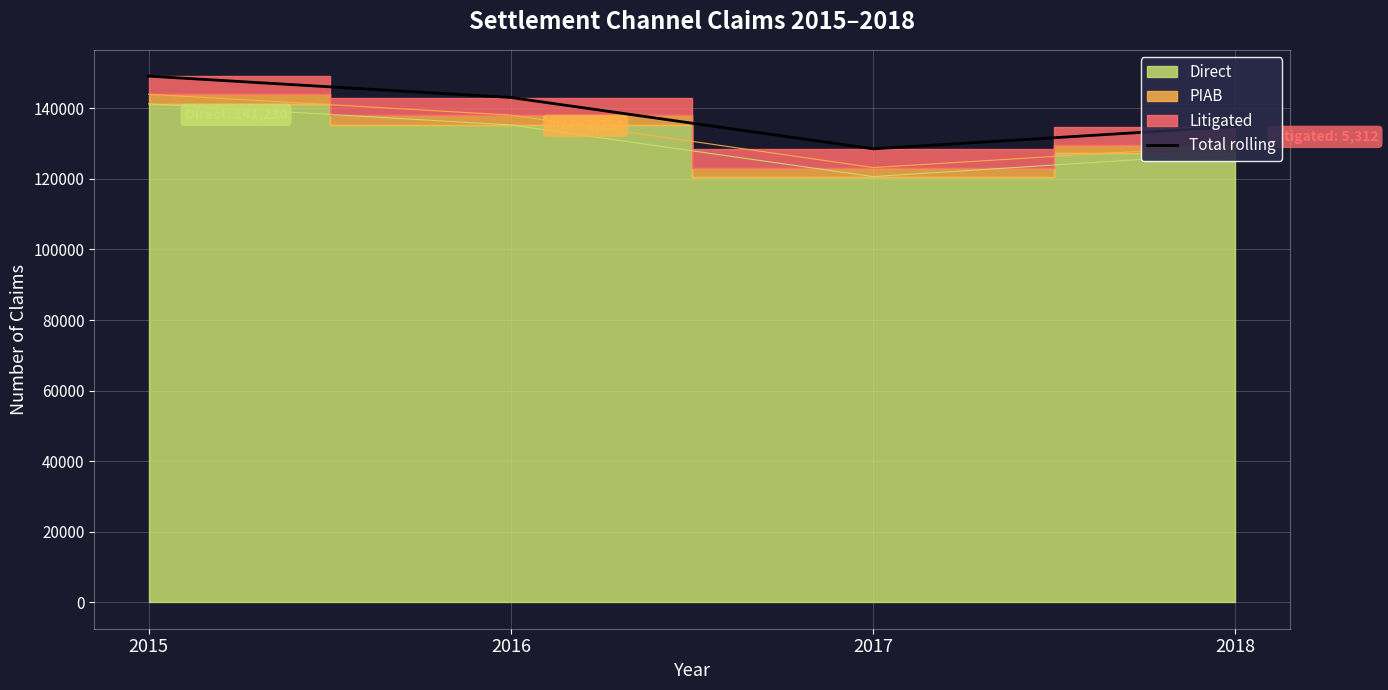

What is the difference between the maximum and minimum values?

20596